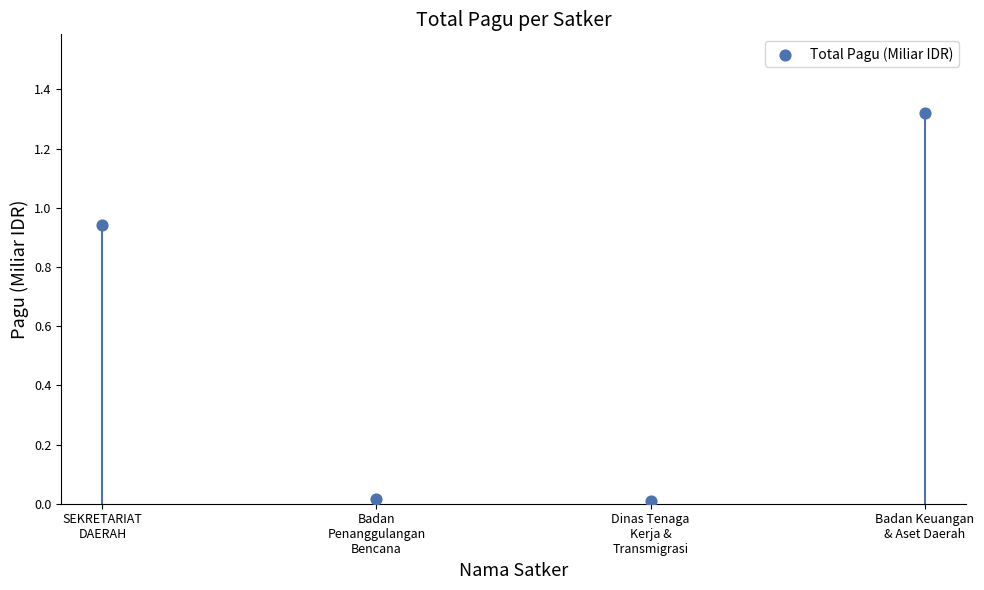

What is the average Y value?

0.6